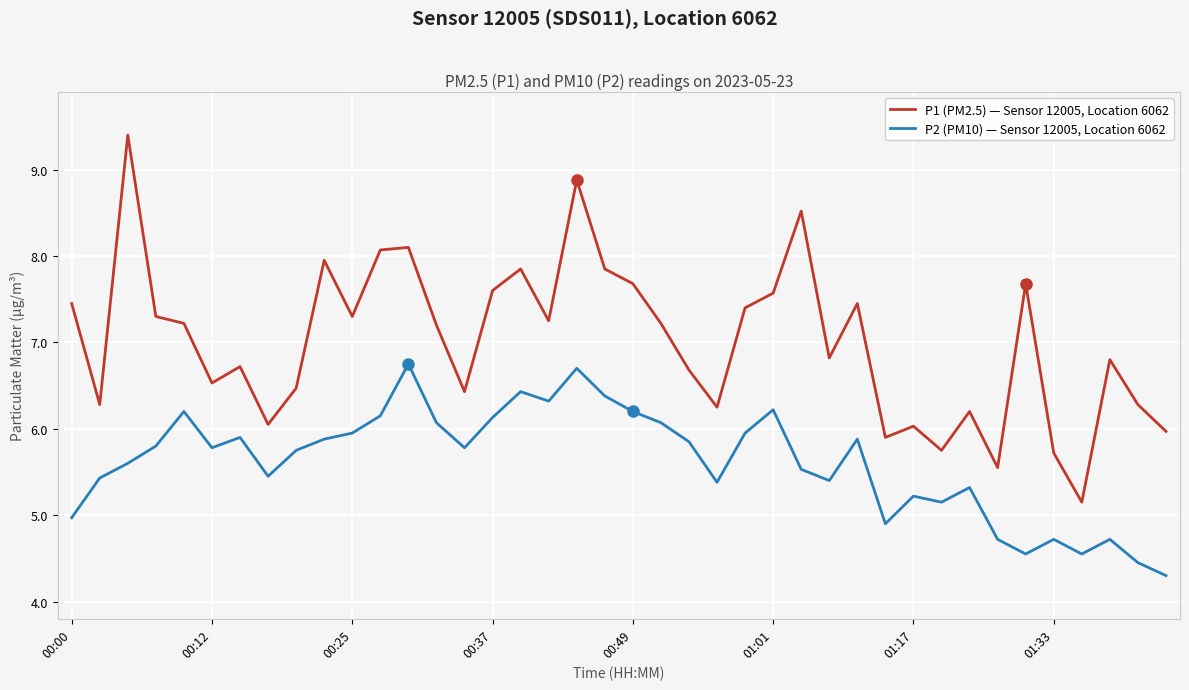

Count the number of data series in this chart.

2